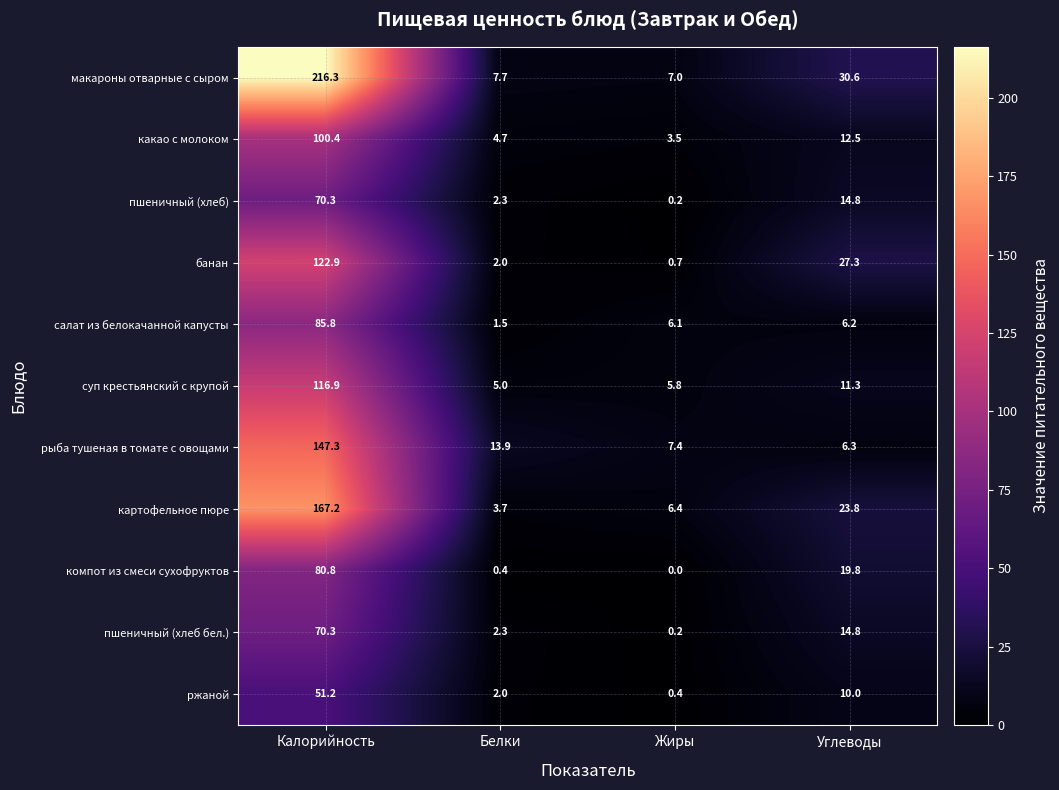

Count the number of data series in this chart.

11